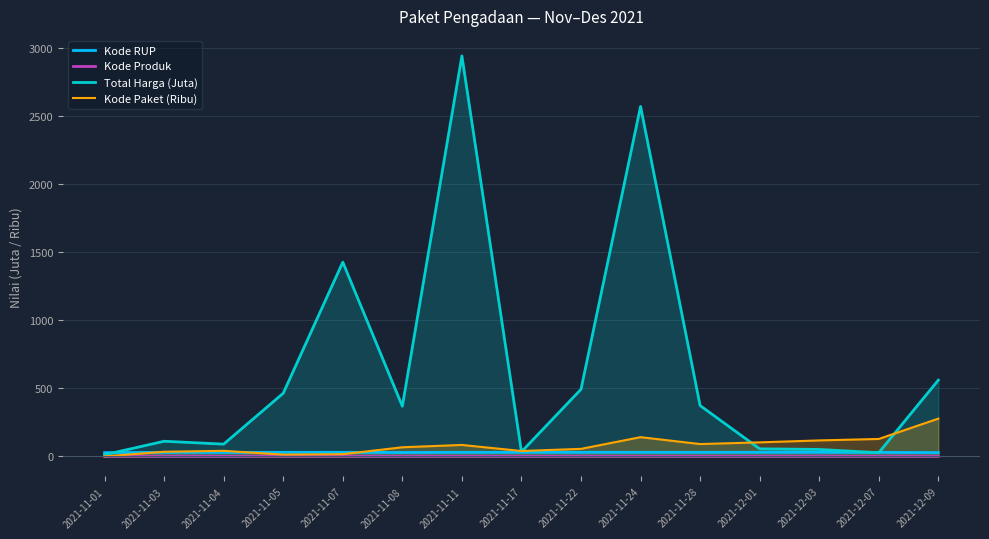

At which category does Kode Produk reach its first local valley?

2021-11-04